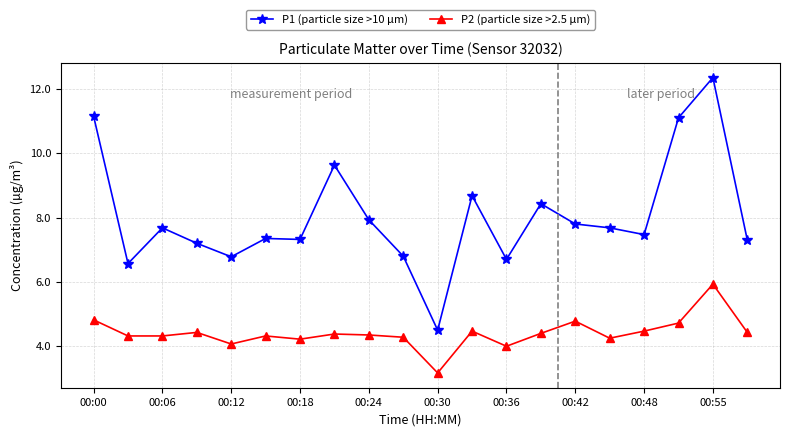

What is the minimum value shown in the chart?

3.2